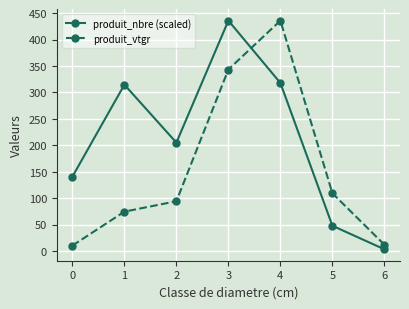

What is the value of the produit_vtgr point at the 3rd from the left?

94.1